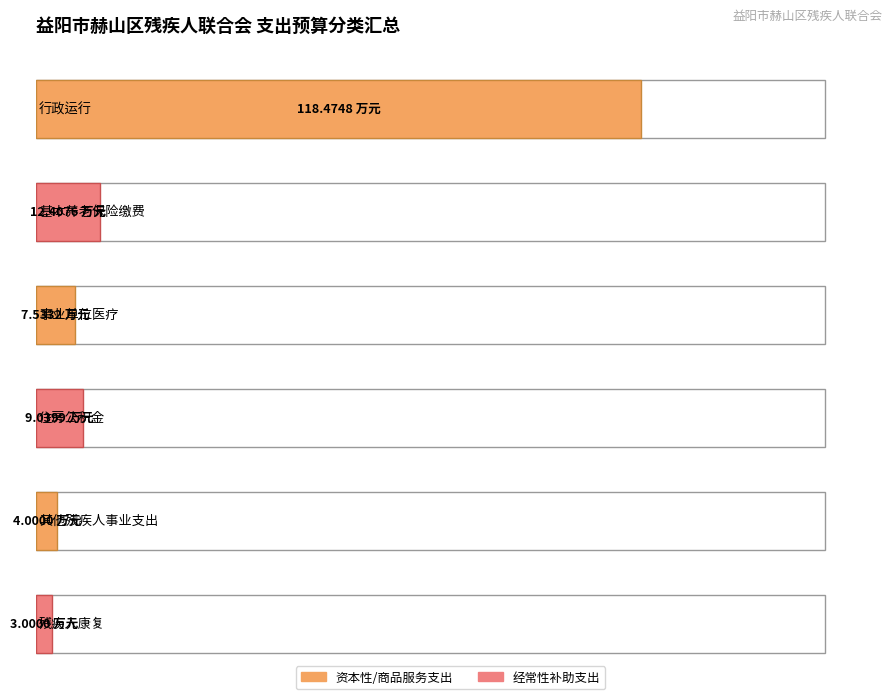

The value at 残疾人康复 is 3.0. True or false?

True